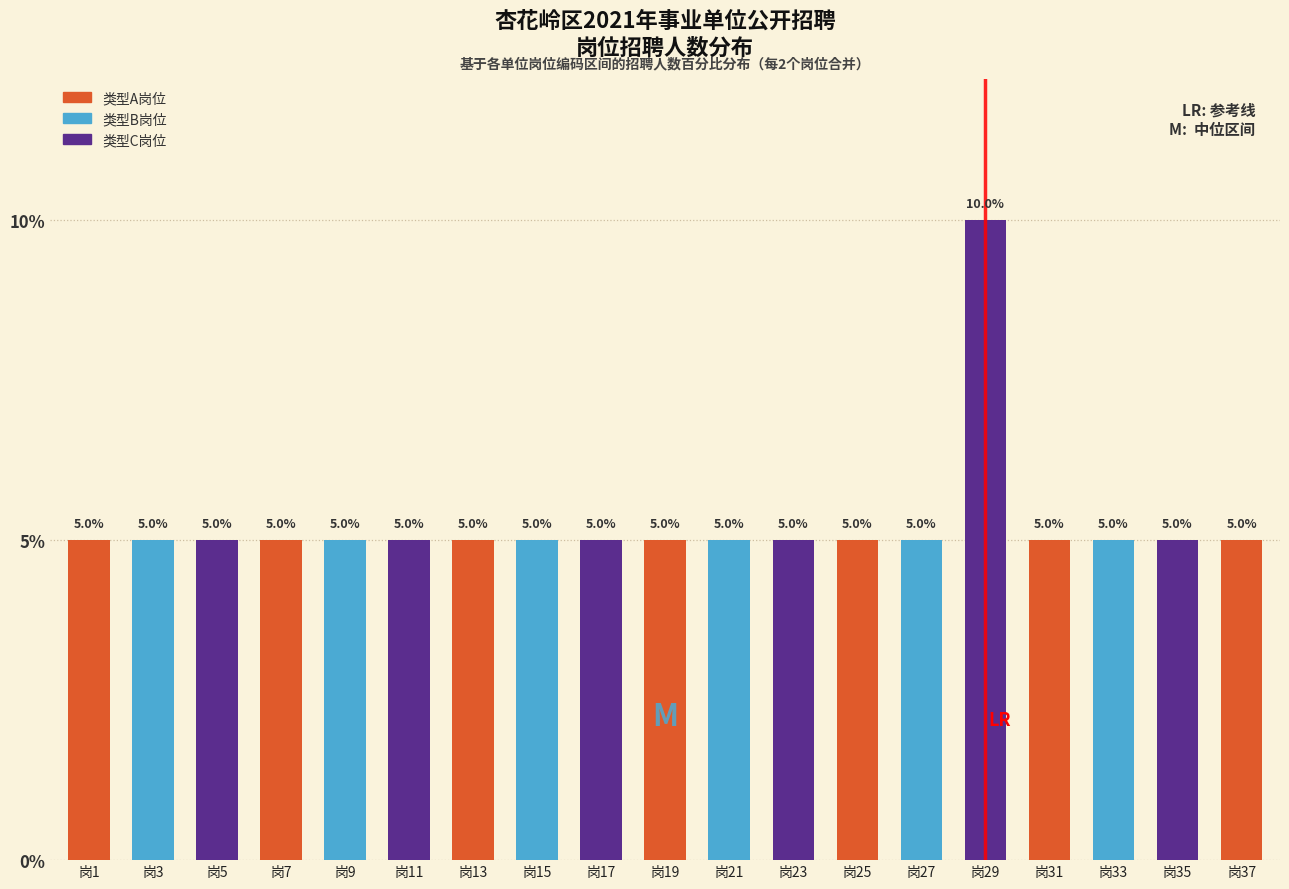

Reading right to left, list all the values displayed in this chart.

岗37=5	岗35=5	岗33=5	岗31=5	岗29=10	岗27=5	岗25=5	岗23=5	岗21=5	岗19=5	岗17=5	岗15=5	岗13=5	岗11=5	岗9=5	岗7=5	岗5=5	岗3=5	岗1=5